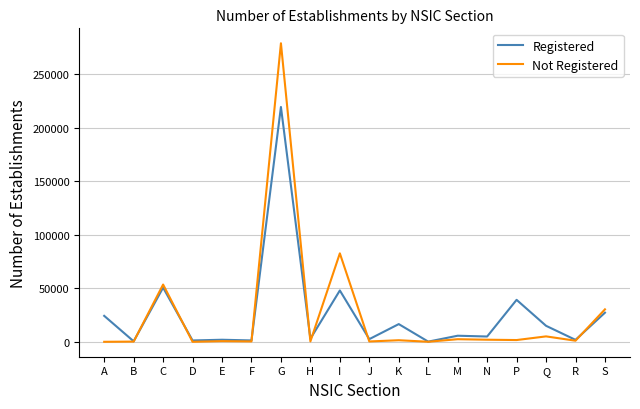

List the series in order of their peak value, highest first.

Not Registered, Registered